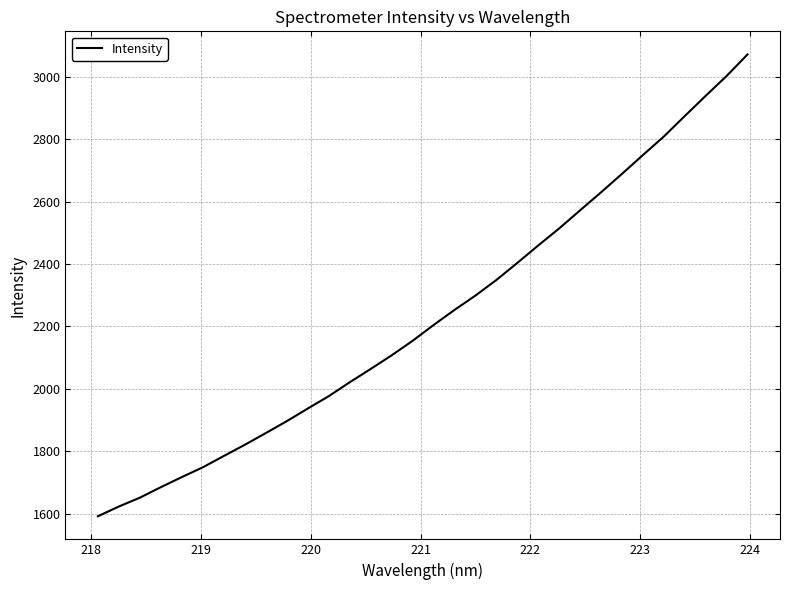

What is the smallest value displayed?

1591.7